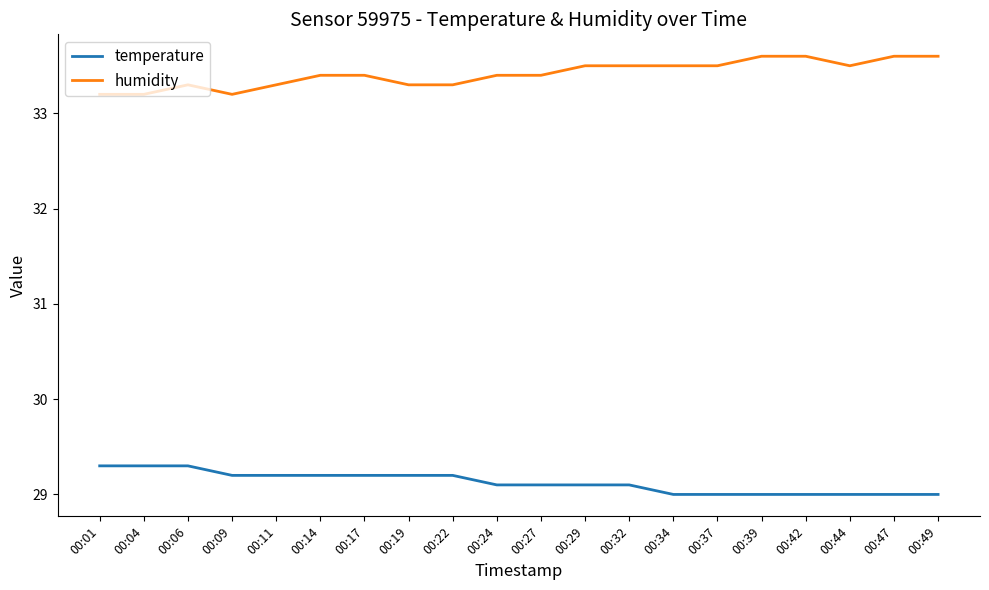

Rank the series at 00:44 from lowest to highest value.

temperature, humidity